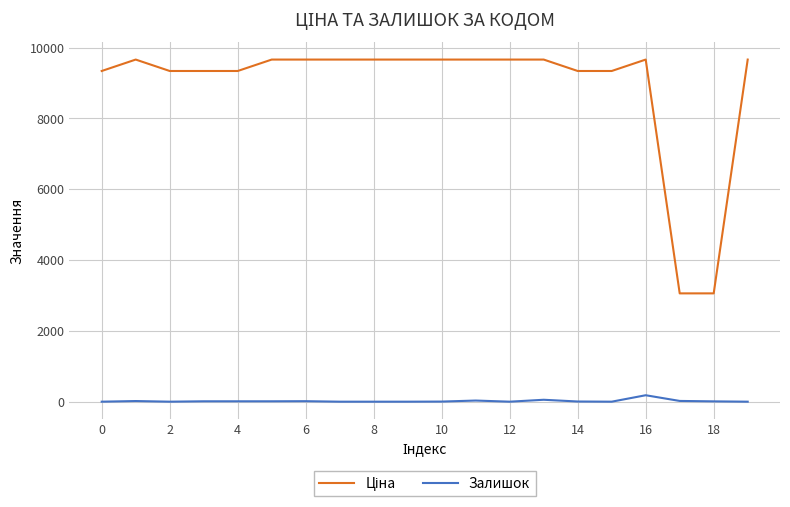

How many lines are shown in the chart?

2